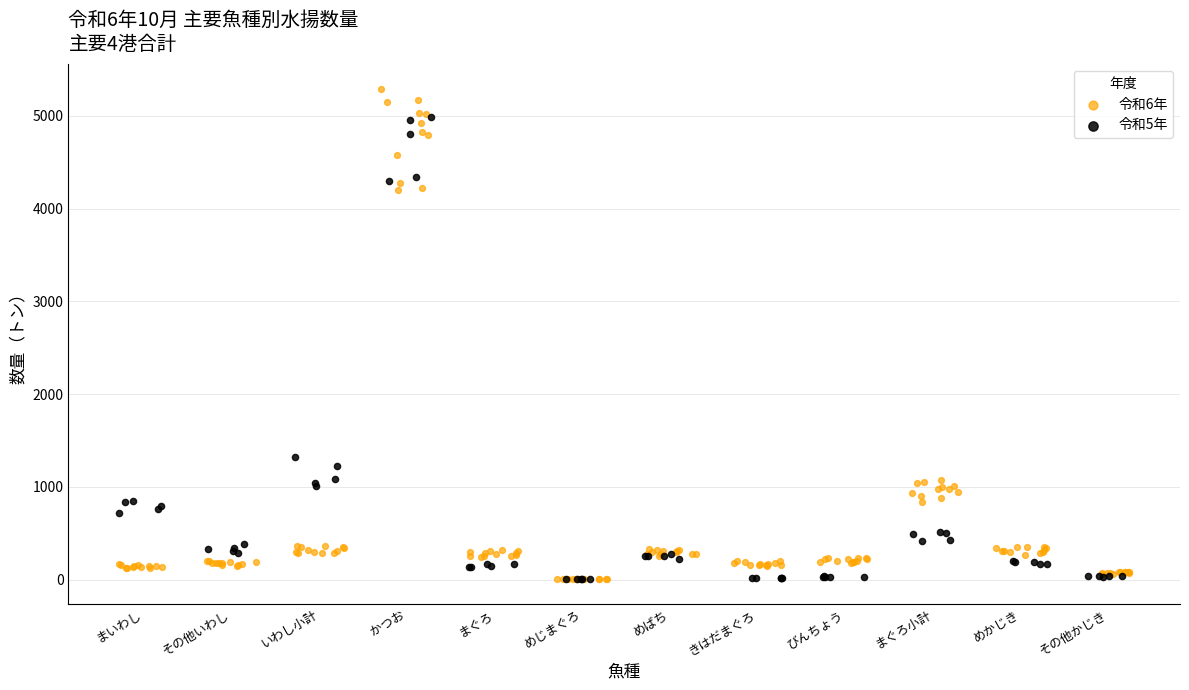

Which series has the widest spread of Y values?

令和6年